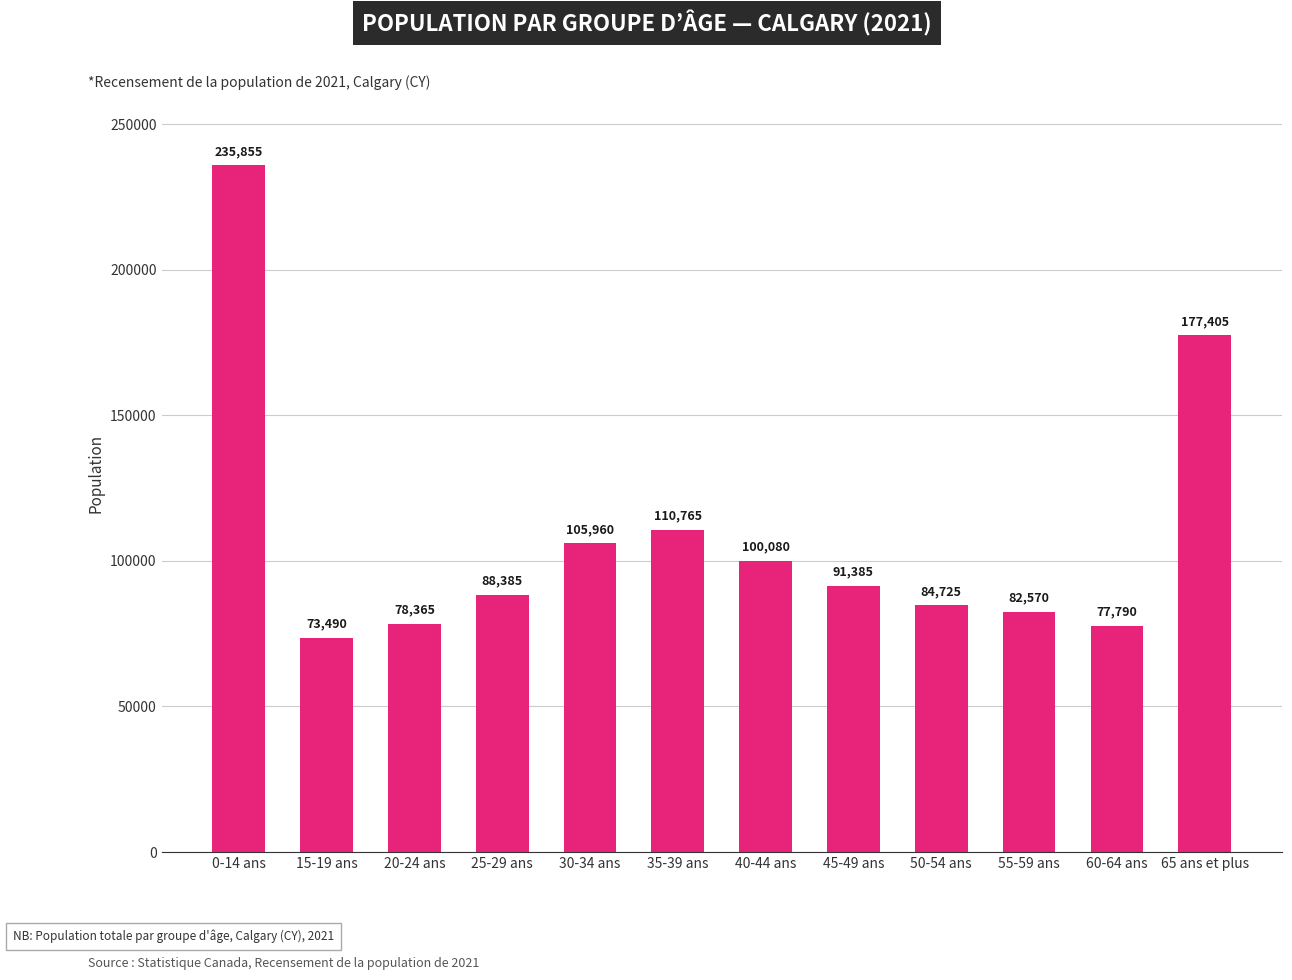

Are the bars horizontal?

No